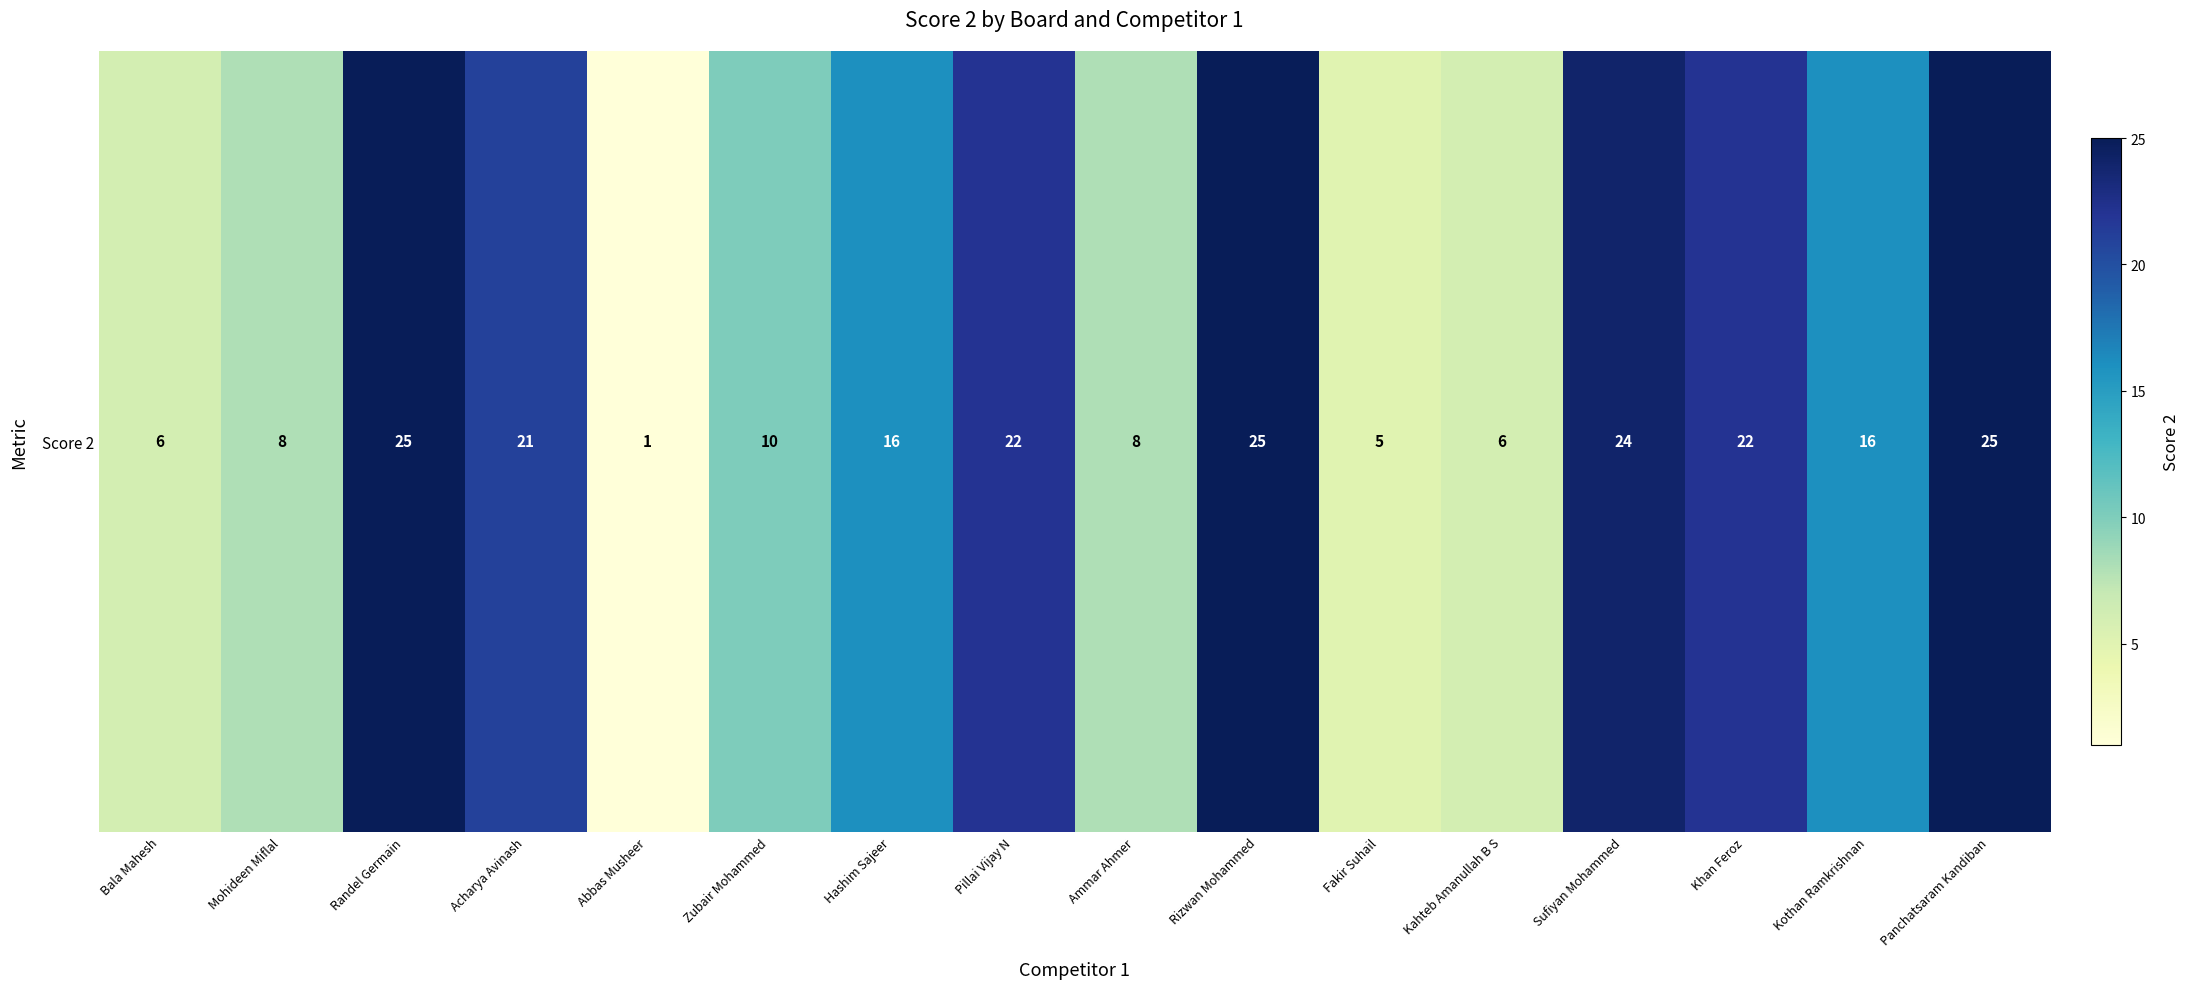

Where does the data first go above 16?

Randel Germain